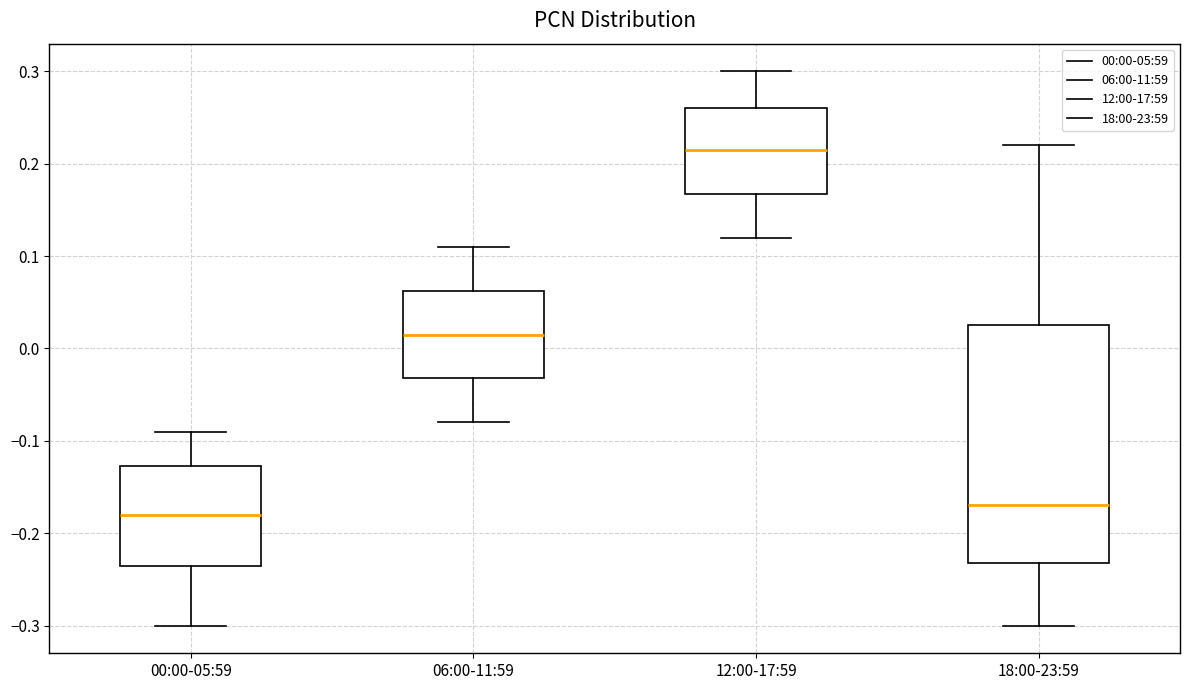

Which box's median line is the lowest?

00:00-05:59